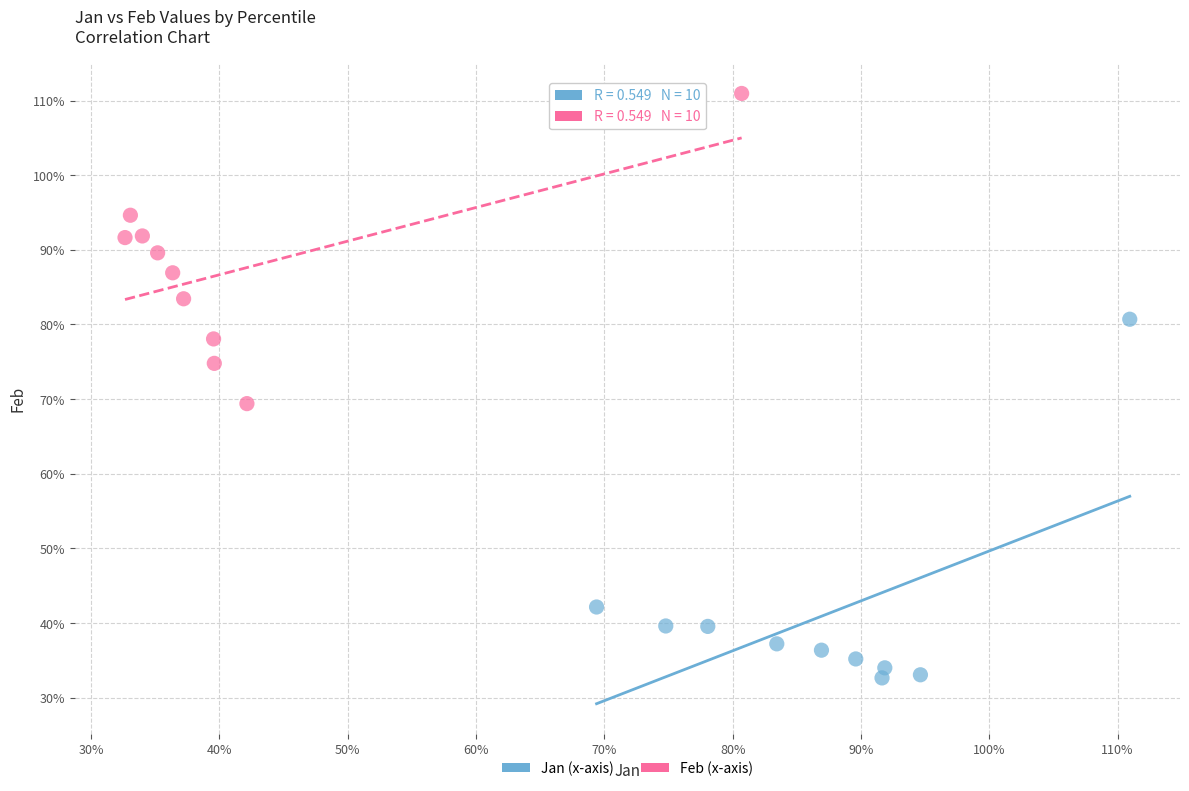

Which series contains the highest Y value?

Feb (x-axis)